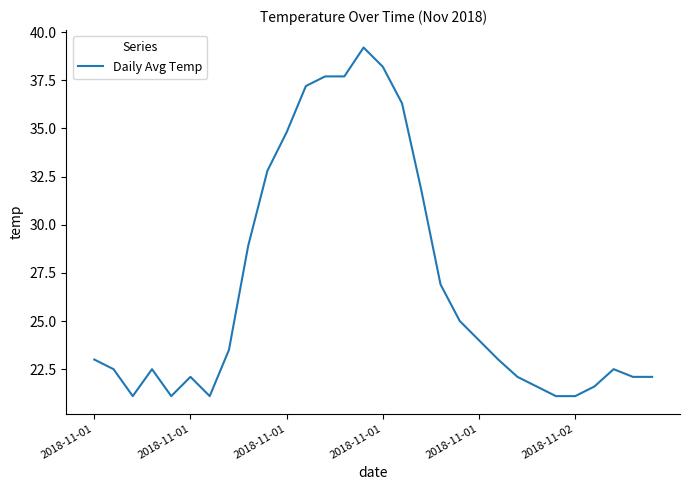

How many lines are shown in the chart?

1